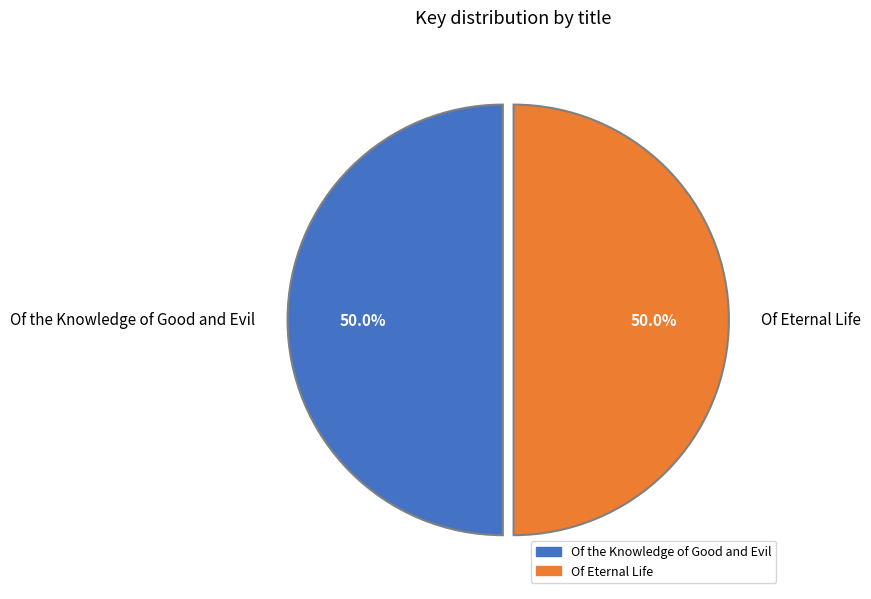

How much of the chart is everything except Of the Knowledge of Good and Evil?

50.0%